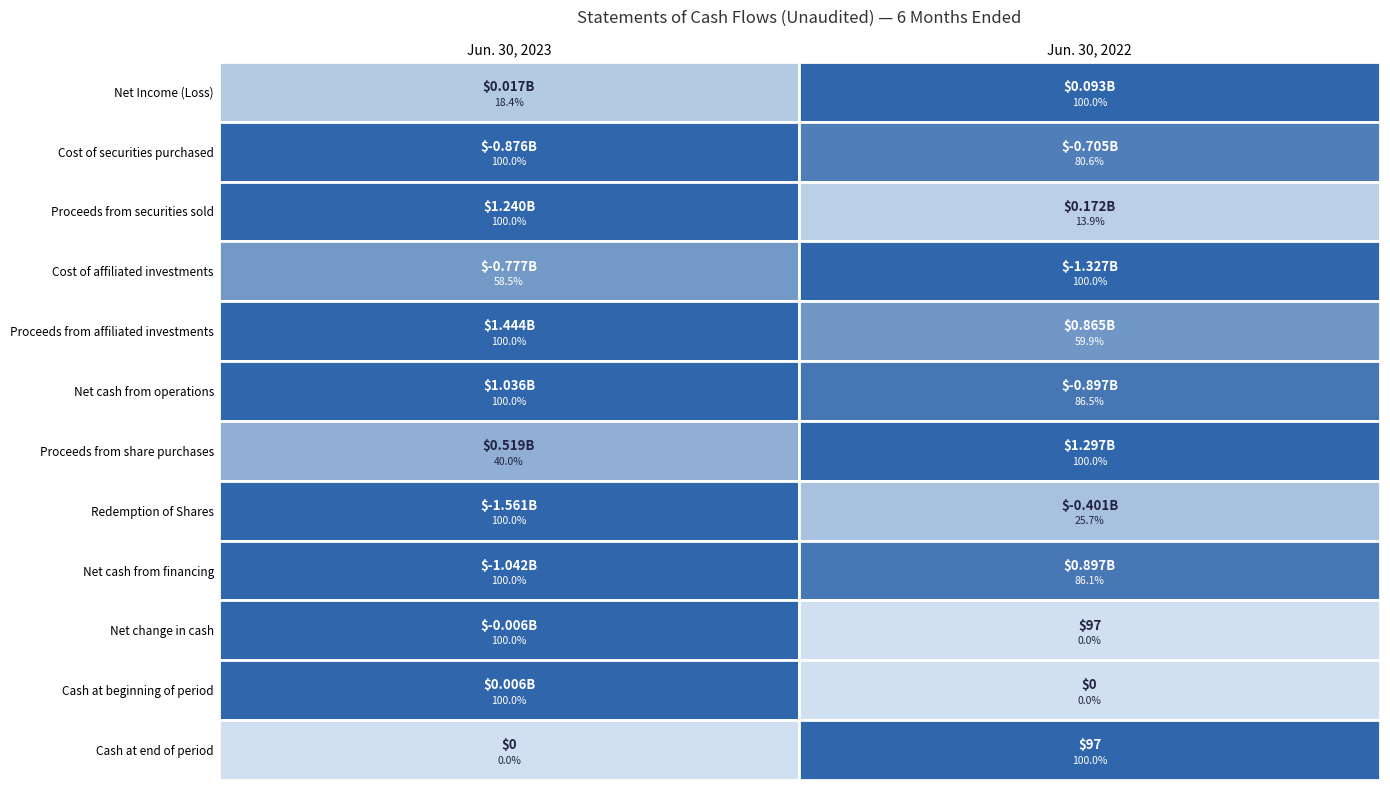

What is the minimum value for Proceeds from securities sold?

172008100